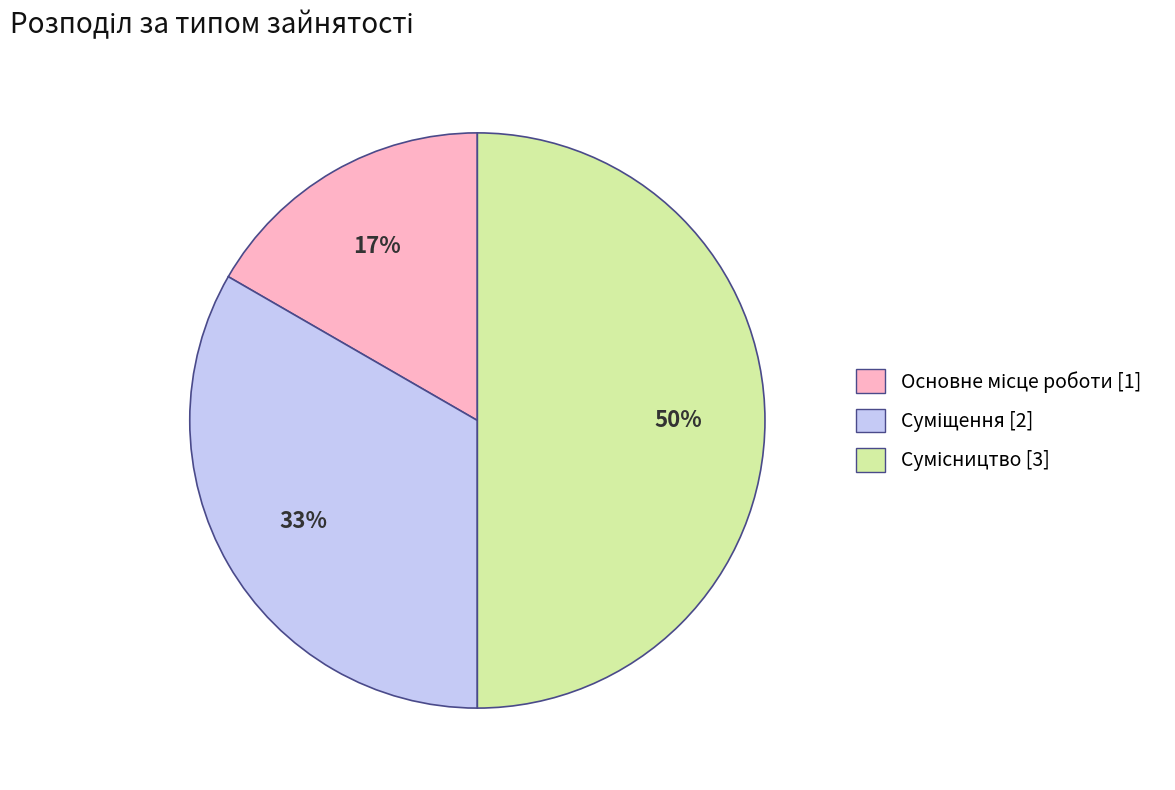

How many segments does this pie chart have?

3